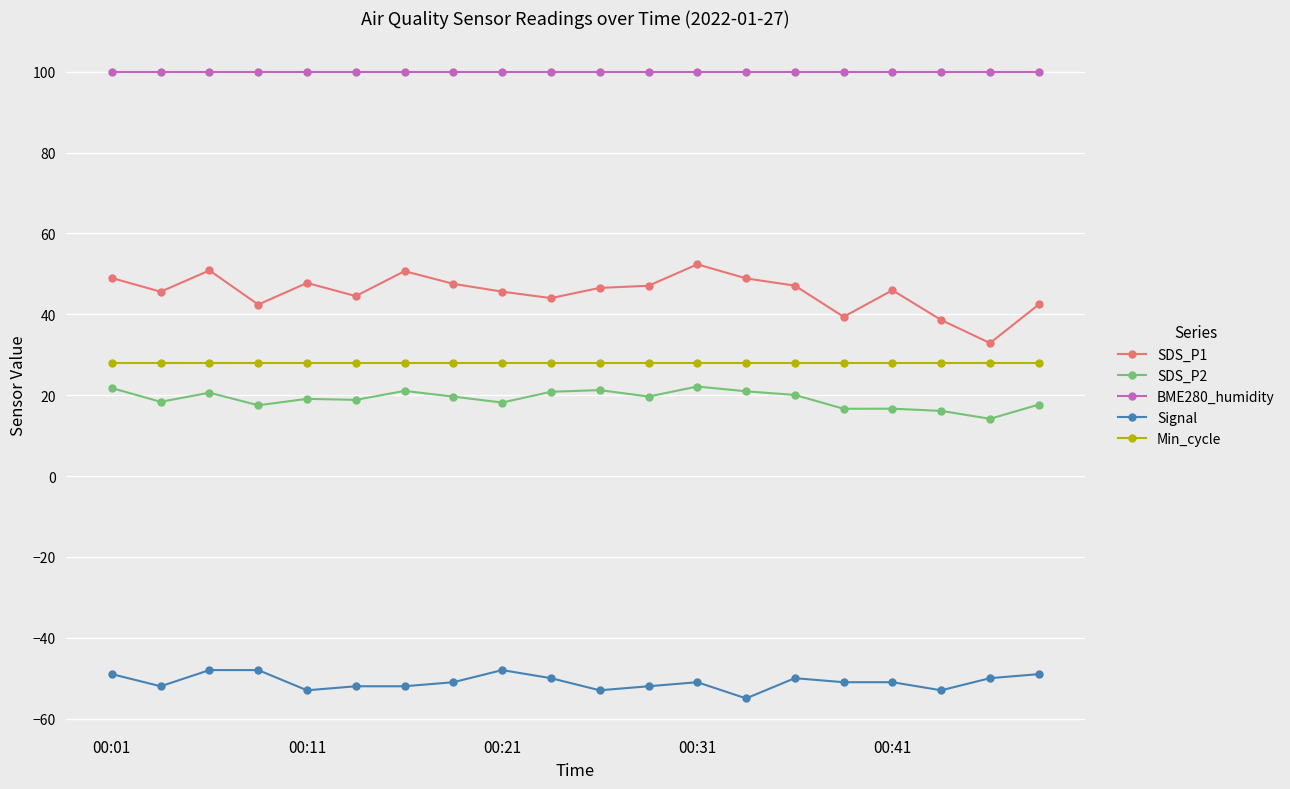

Which series has the largest total across all categories?

BME280_humidity